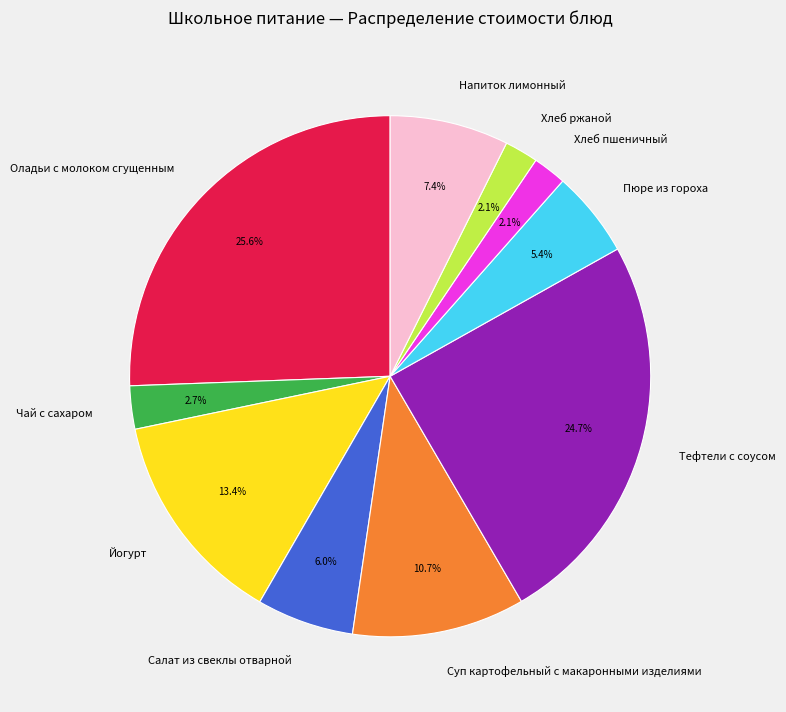

Approximately how many times larger is the value at Чай с сахаром compared to Напиток лимонный?

0.4